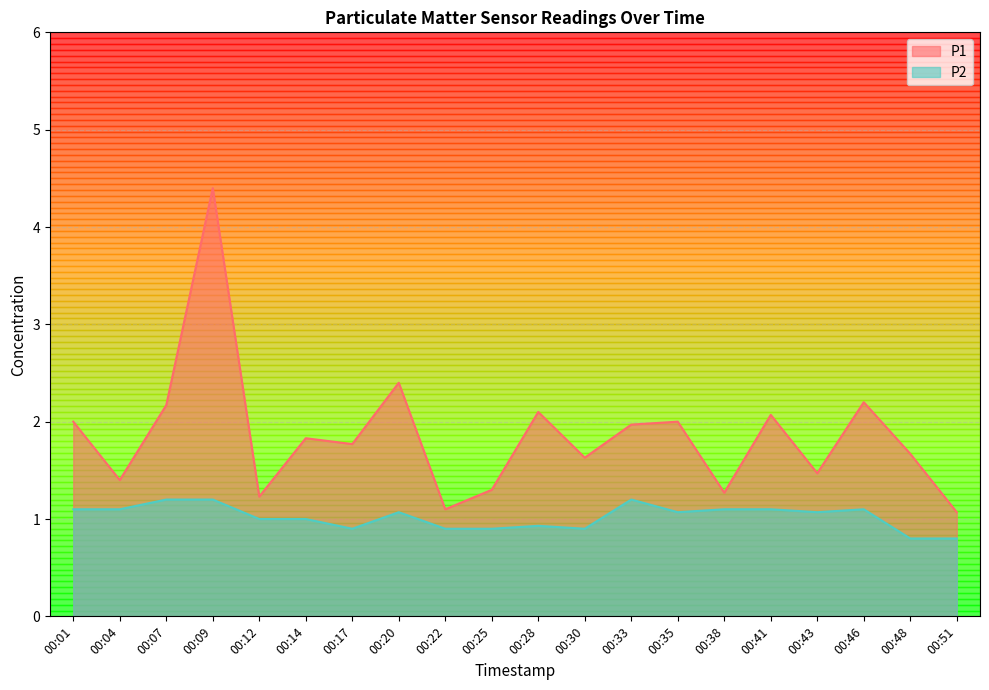

Which category has the lowest value in the P1 series?

00:51